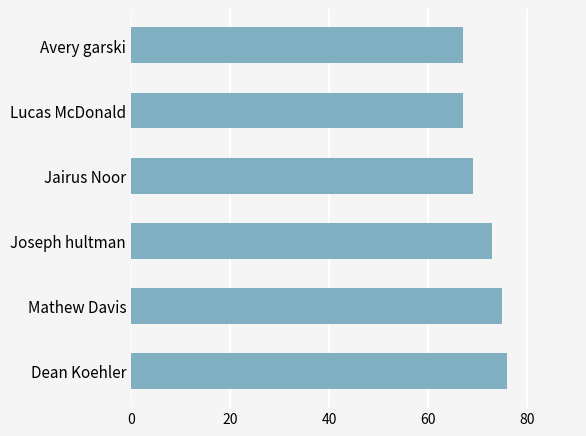

Does the chart contain stacked bars?

No